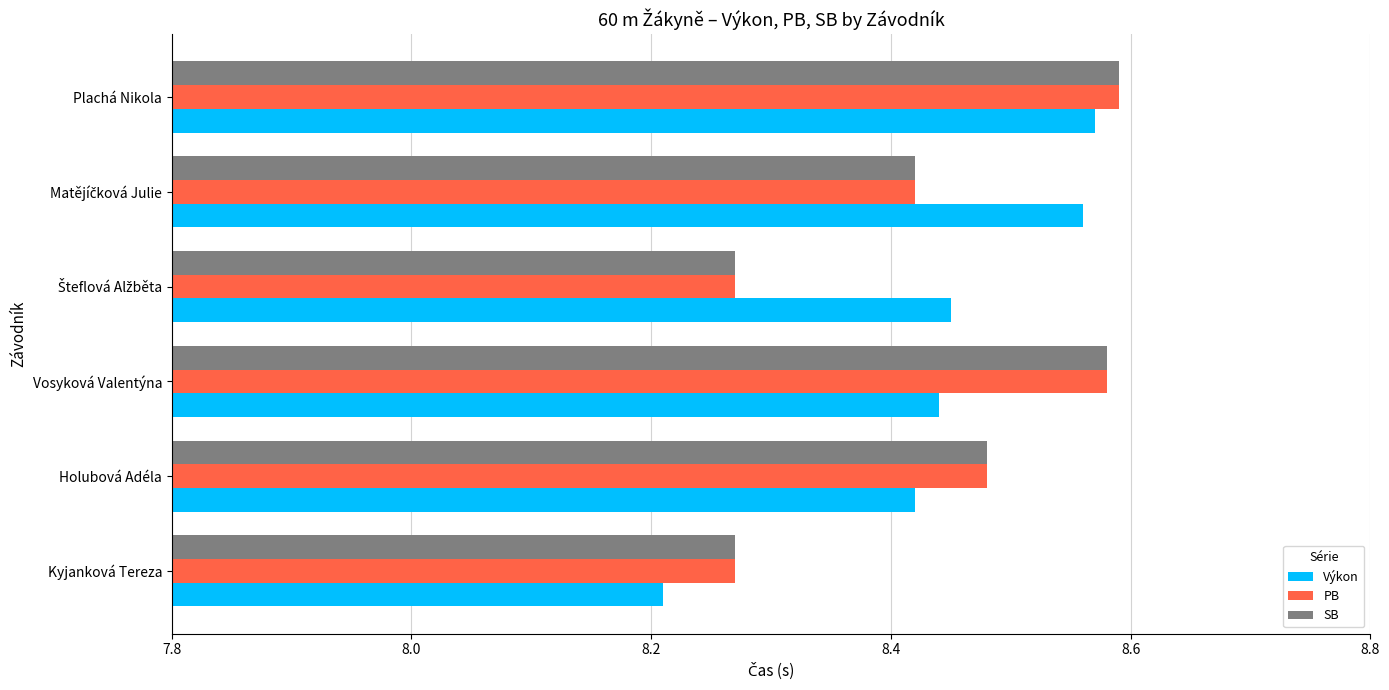

Which series has the widest spread of values?

Výkon